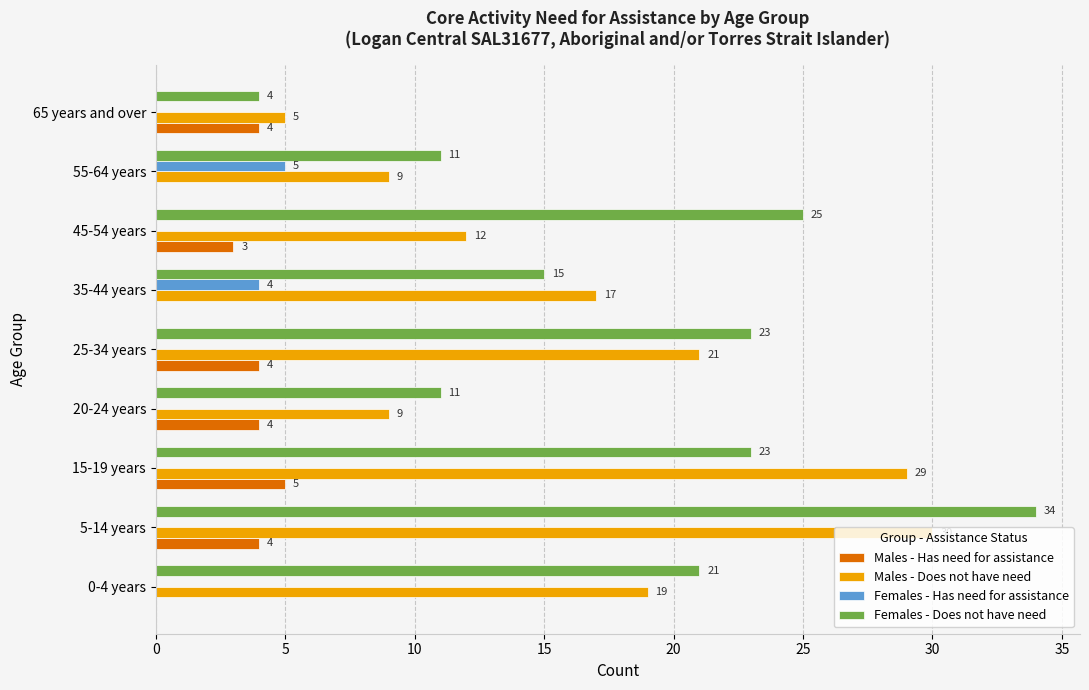

What is the total value across all series at 5-14 years?

68